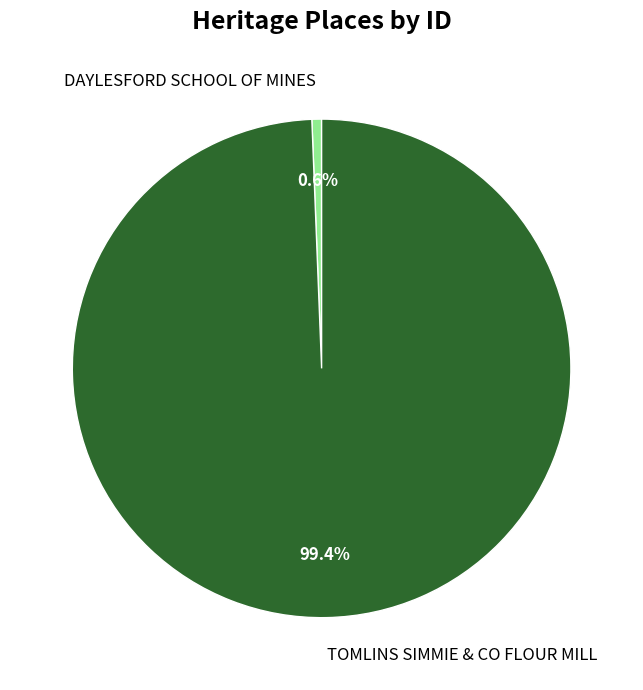

To the nearest percent, what percentage of the pie is TOMLINS SIMMIE & CO FLOUR MILL?

99%